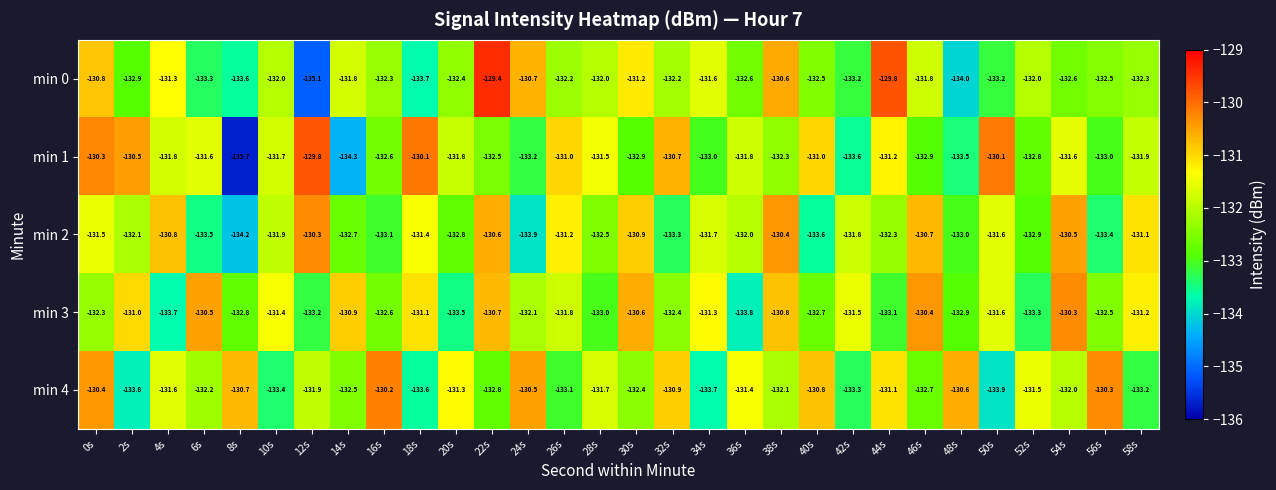

What is the average value of the min 3 series?

-132.0